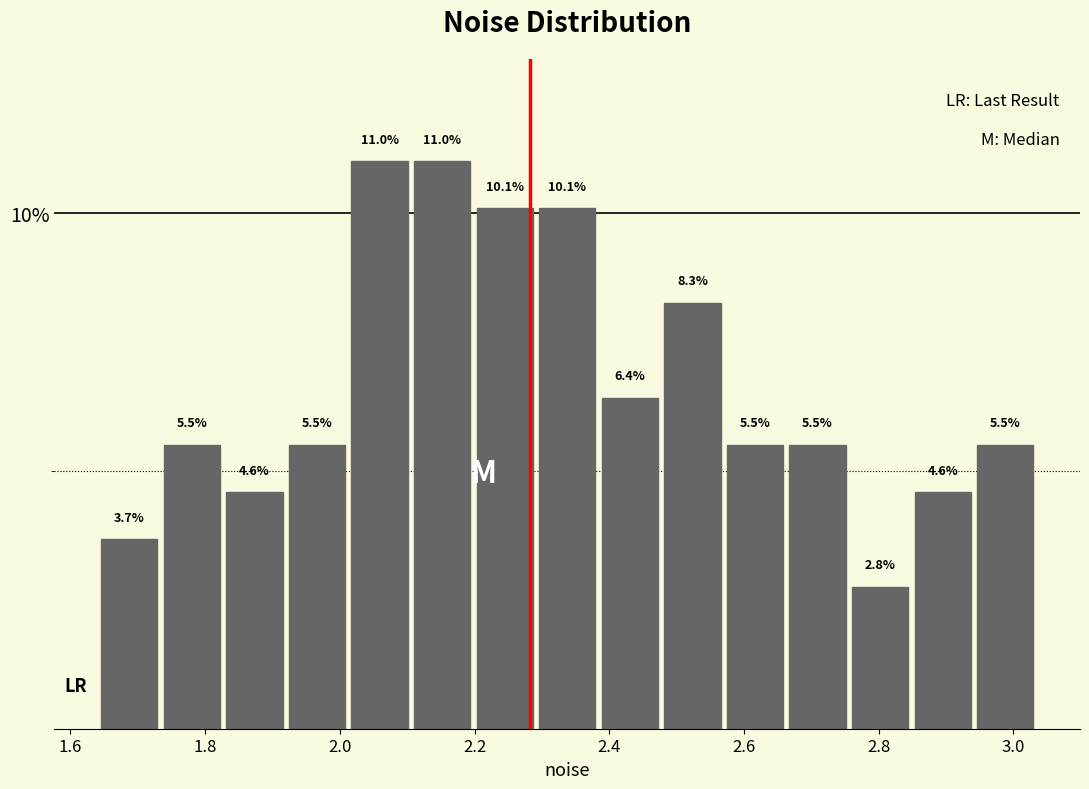

Reading left to right, transcribe this chart: for each bar, give the range it covers on the x-axis and its height. The bar edges are not printed on the chart, so give them approximately, as read against the axis.

1.64 to 1.74: 3.7
1.74 to 1.82: 5.5
1.82 to 1.92: 4.6
1.92 to 2.02: 5.5
2.02 to 2.10: 11.0
2.10 to 2.20: 11.0
2.20 to 2.30: 10.1
2.30 to 2.38: 10.1
2.38 to 2.48: 6.4
2.48 to 2.56: 8.3
2.56 to 2.66: 5.5
2.66 to 2.76: 5.5
2.76 to 2.84: 2.8
2.84 to 2.94: 4.6
2.94 to 3.04: 5.5